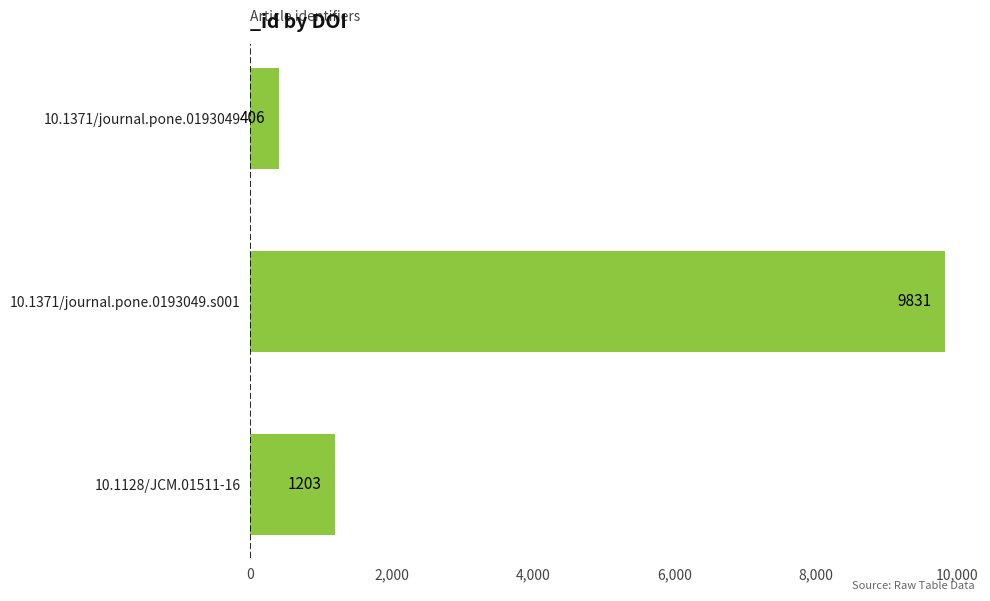

True or false: the data shows 4974 at 10.1371/journal.pone.0193049.s001.

False